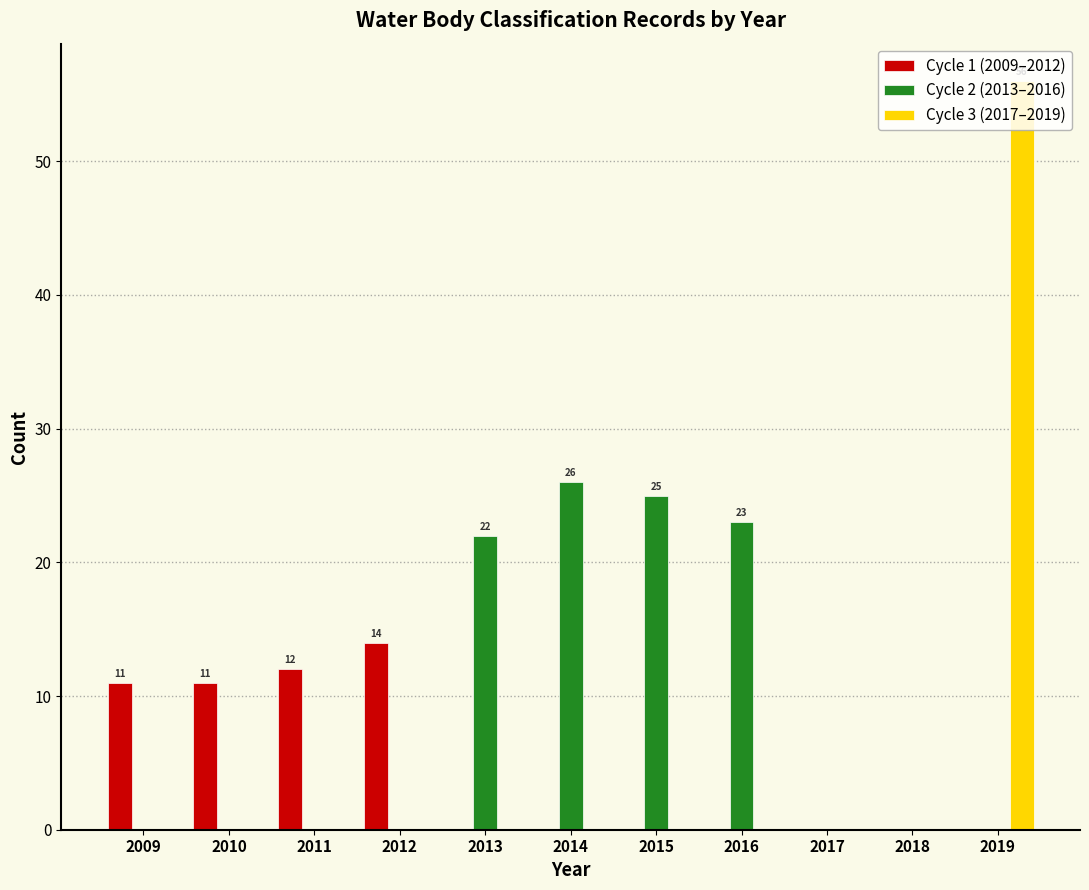

At which label does Cycle 1 (2009–2012) reach its peak?

2012